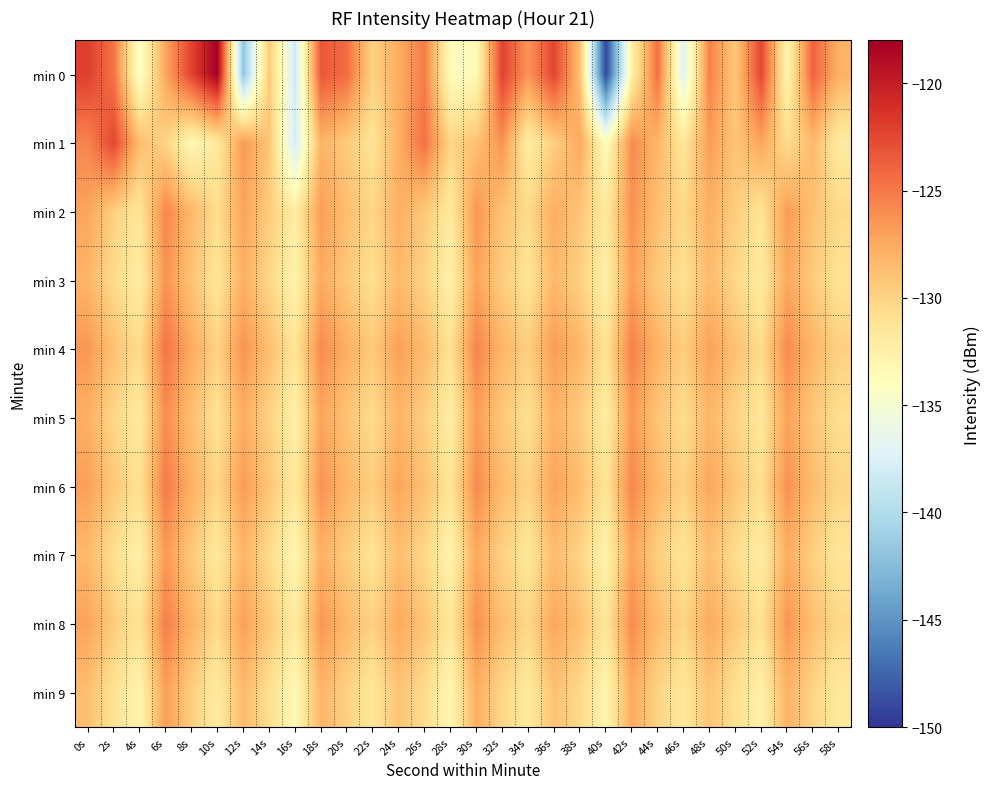

Which category has the lowest value across all series?

40s